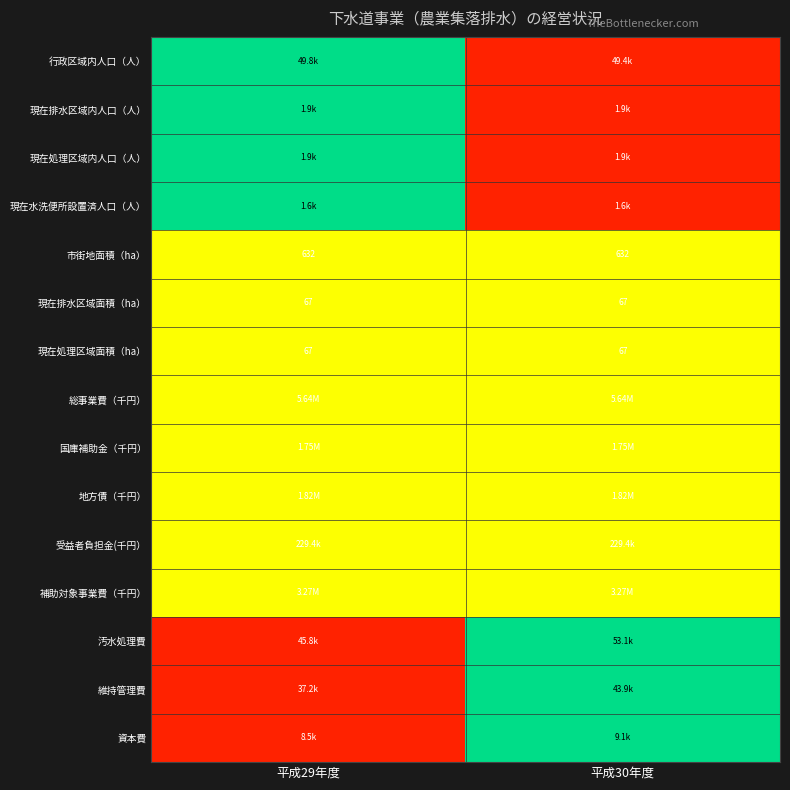

What is the sum of all 現在処理区域面積（ha） values?

134.0